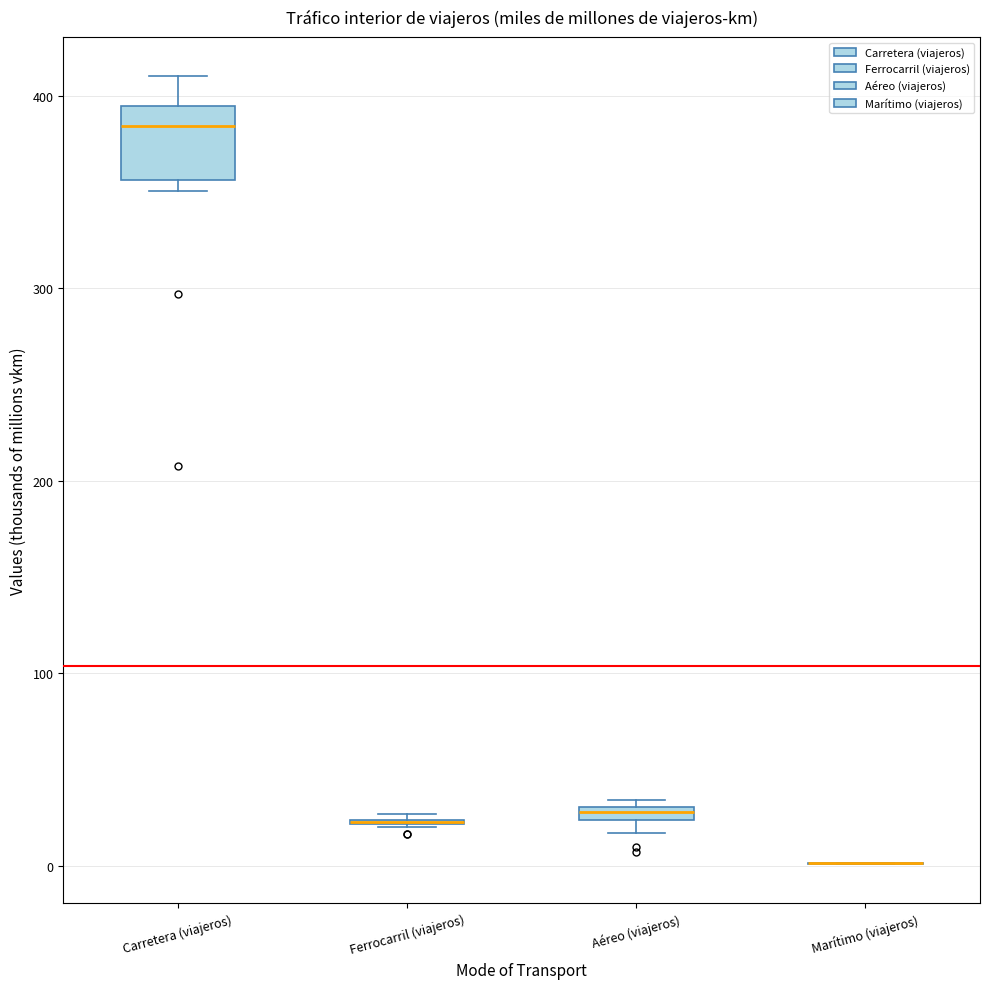

Which box is the tallest, from its lower edge to its upper edge?

Carretera (viajeros)